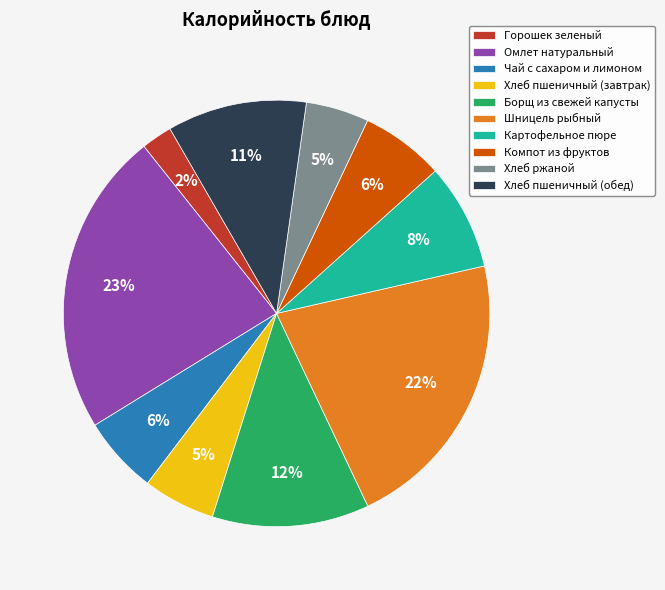

What is the largest slice in the pie chart?

Омлет натуральный